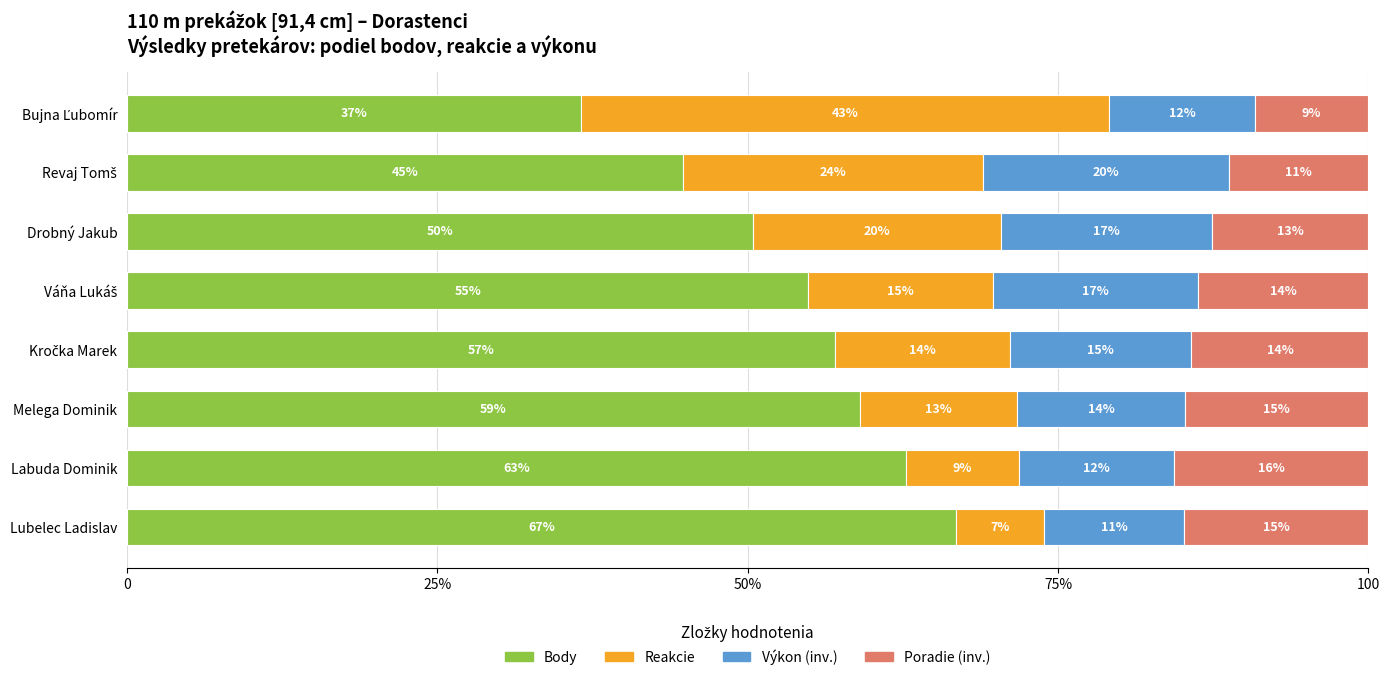

At how many categories does at least one series exceed 41?

8